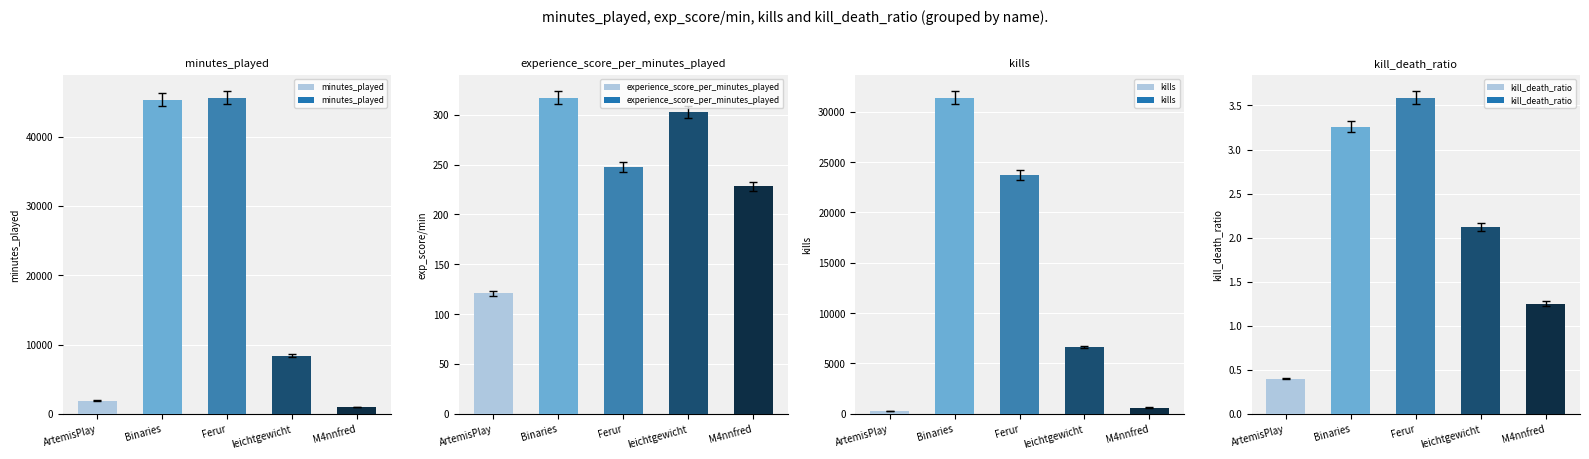

Is it true that experience_score_per_minutes_played equals 317.1 at Binaries?

True